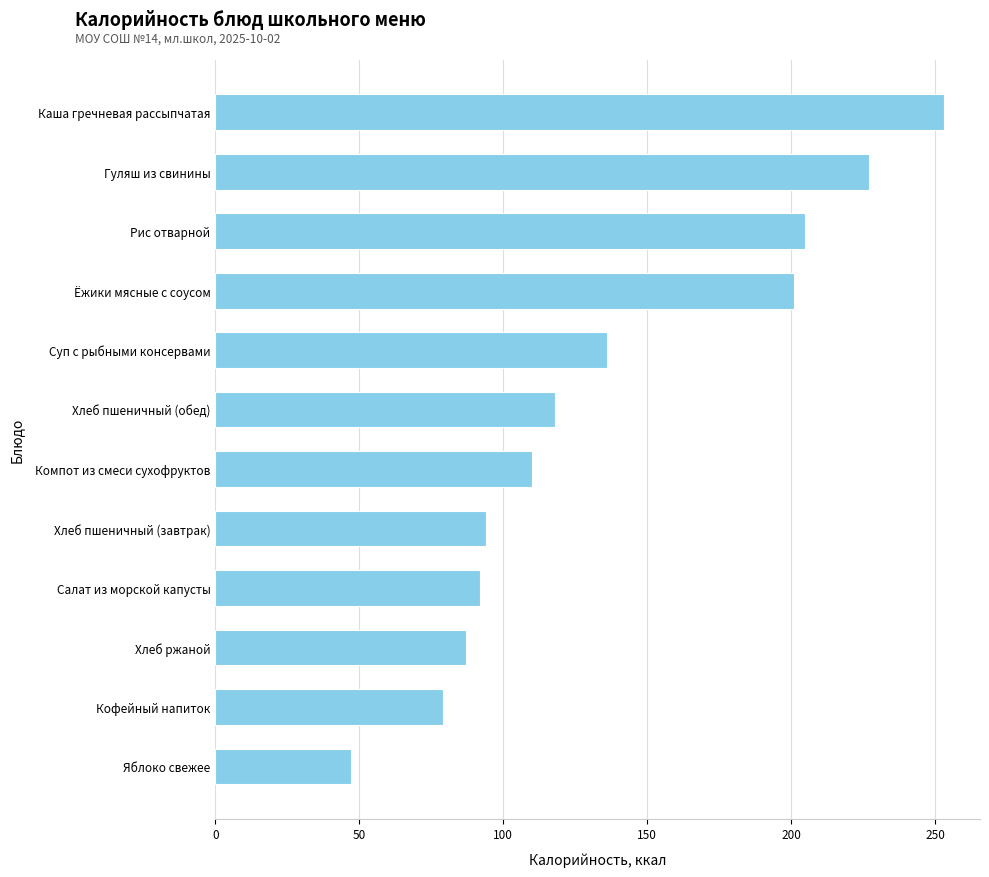

The value at Хлеб пшеничный (завтрак) is 94. True or false?

True